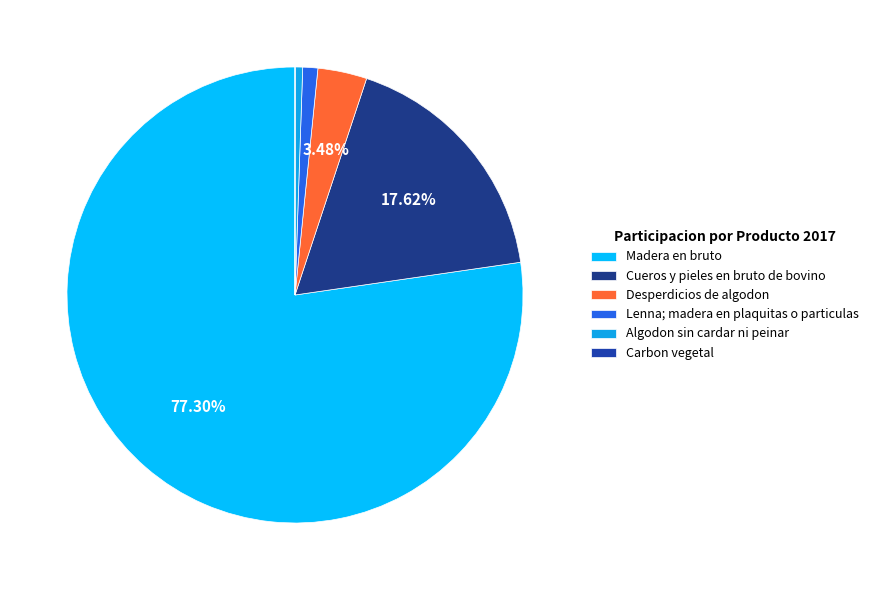

True or false: Lenna; madera en plaquitas o particulas accounts for 9% of the total.

False